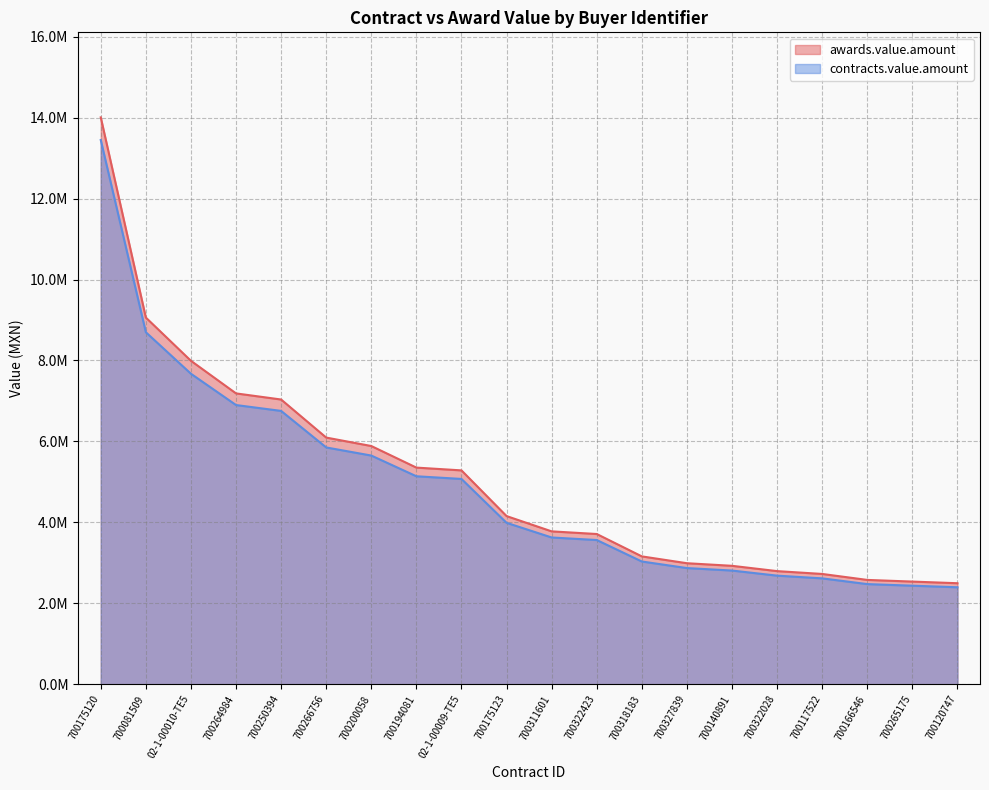

What are all the series names shown in the legend?

awards.value.amount, contracts.value.amount